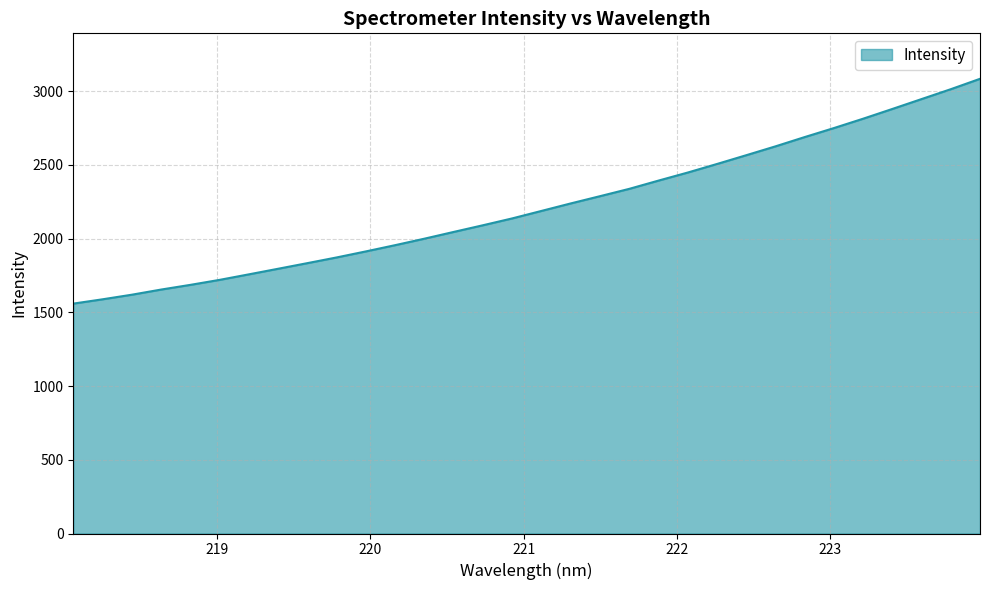

What is the smallest value displayed?

1558.6